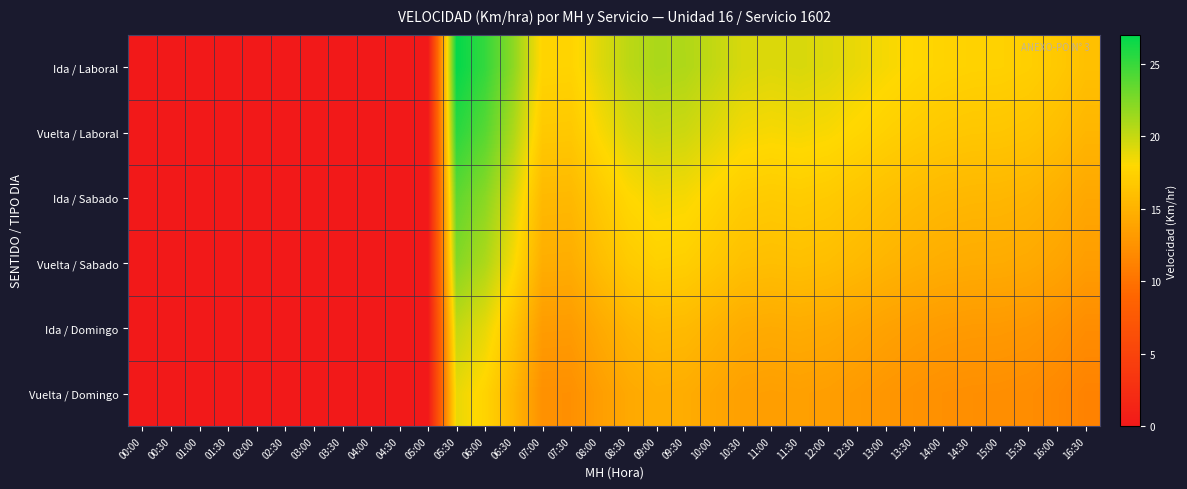

Which series has the widest spread of values?

Ida / Laboral